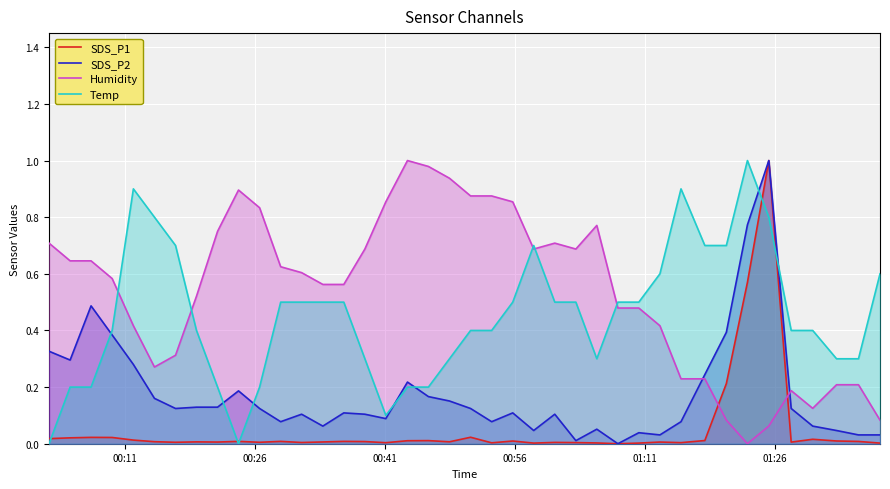

Which series has the largest total across all categories?

Humidity